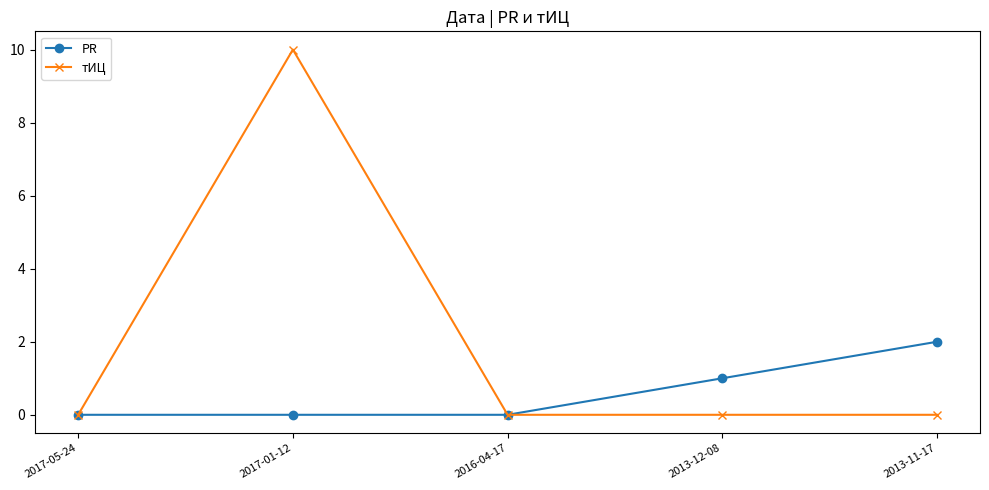

How many lines are shown in the chart?

2